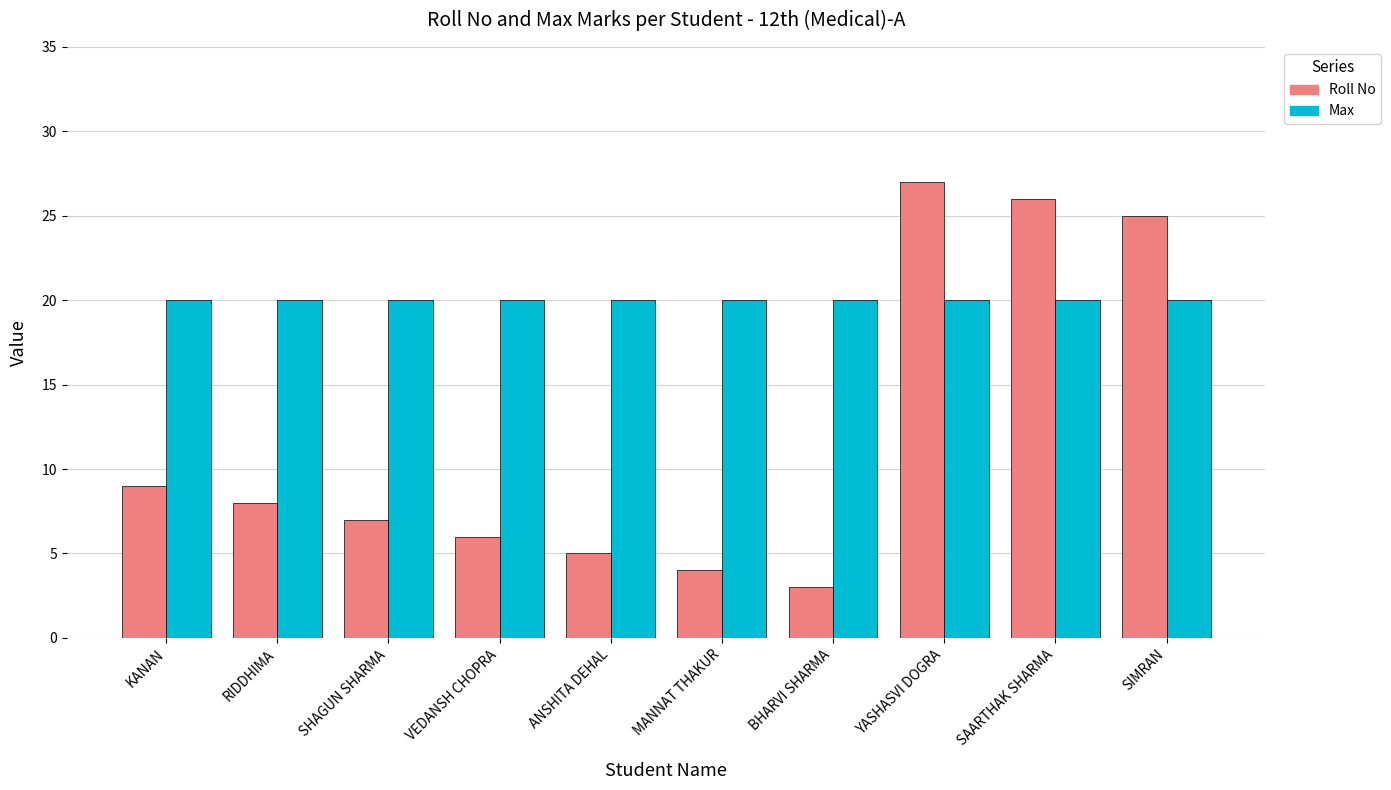

The Roll No series shows 6 at VEDANSH CHOPRA. True or false?

True